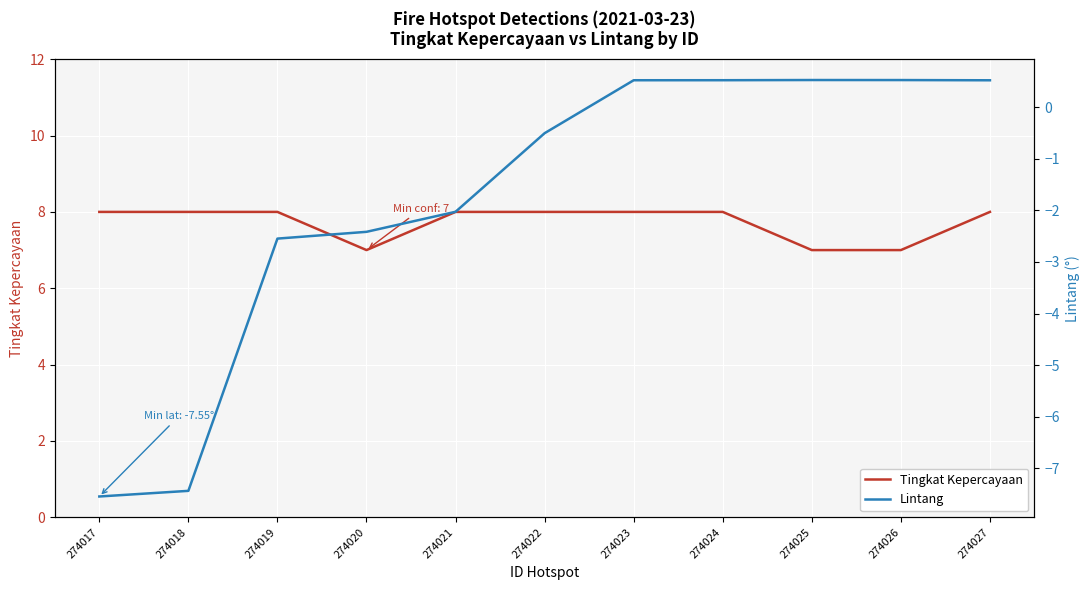

How many categories are shown in the chart?

11